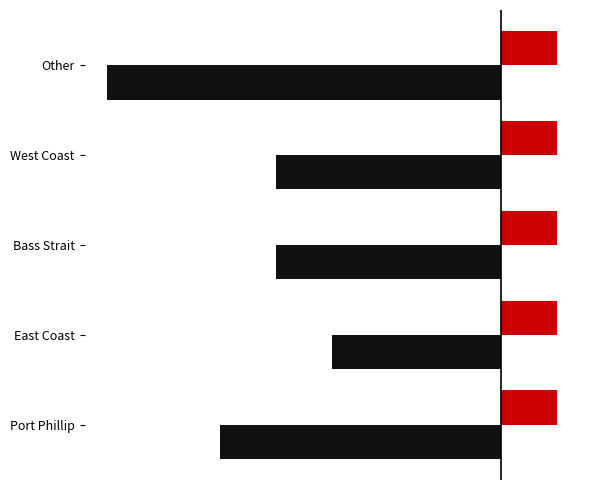

Does the chart contain any negative values?

Yes